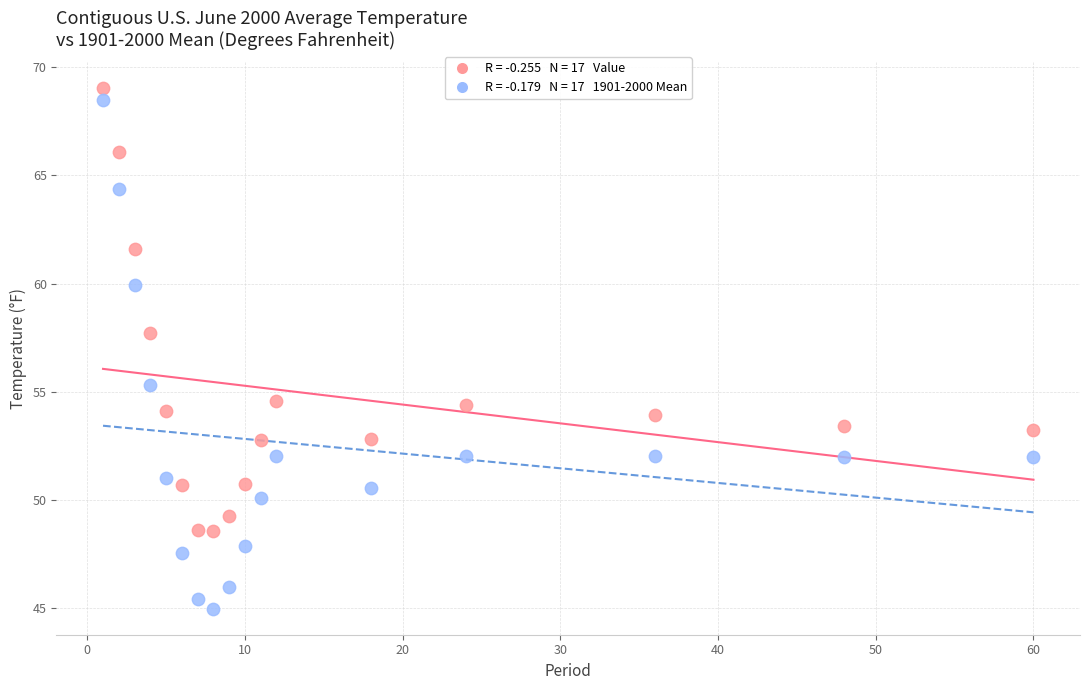

Across all series, what Y value is closest to 56?

55.3